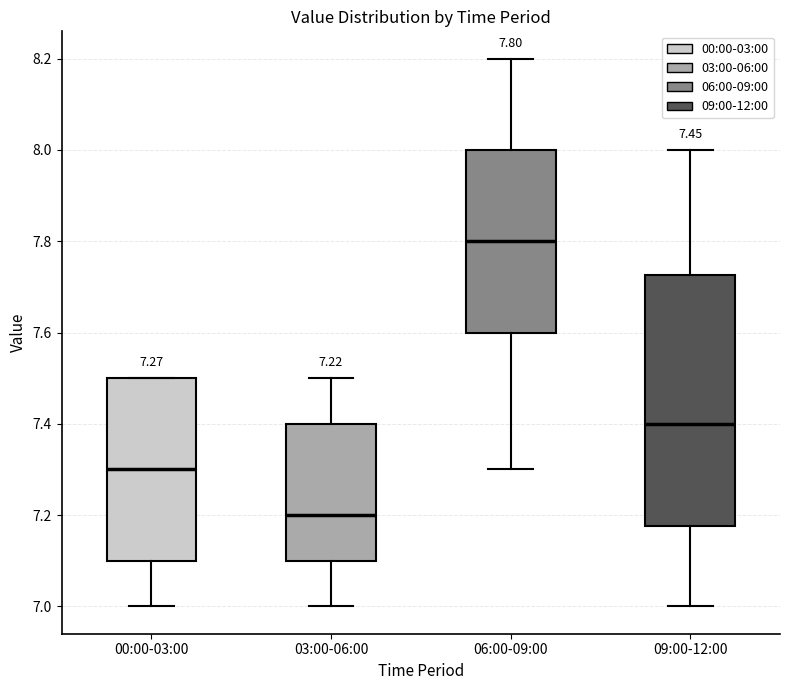

Which box's median line is the highest?

06:00-09:00